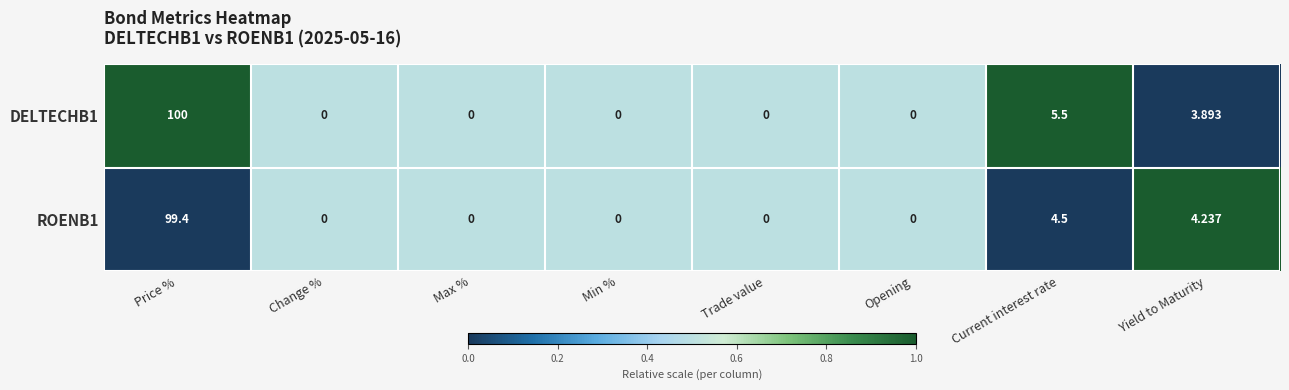

Where is DELTECHB1 nearest to the value 50?

Current interest rate